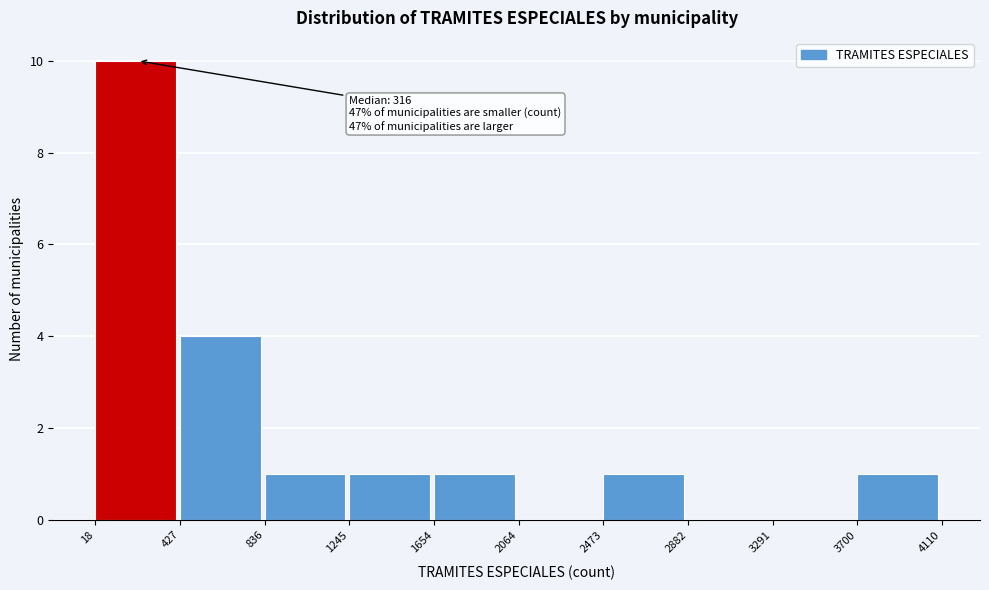

Which range on the x-axis has the tallest bar?

18 to 427